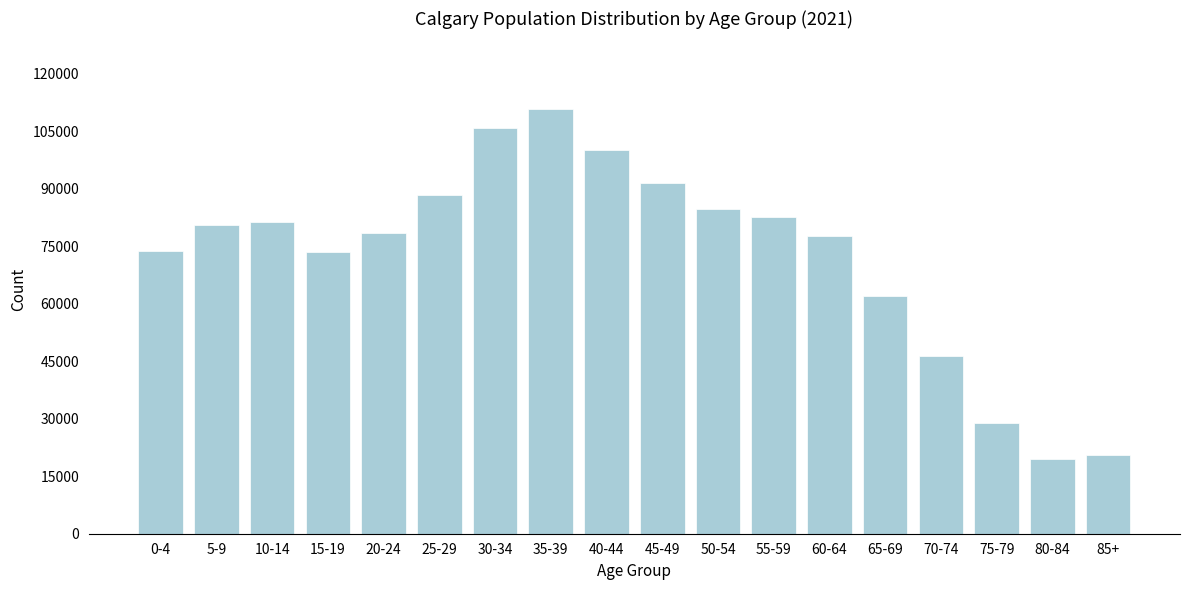

Which label corresponds to the largest value in the chart?

35-39